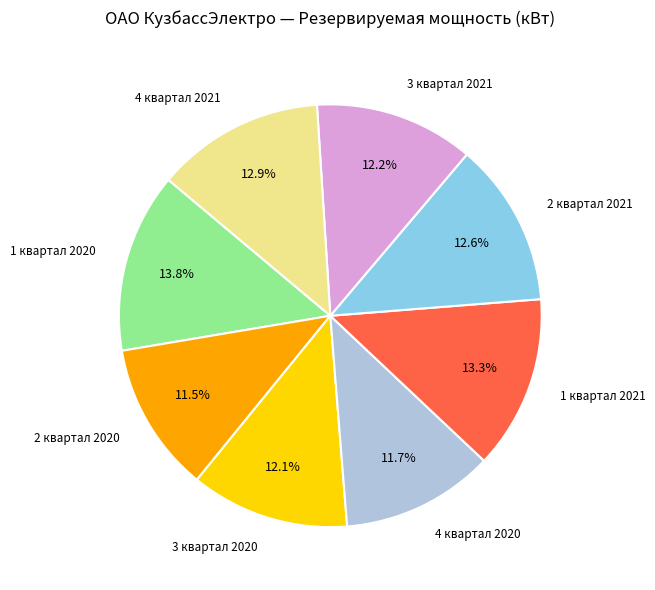

Approximately how many times larger is the value at 1 квартал 2020 compared to 4 квартал 2020?

1.2